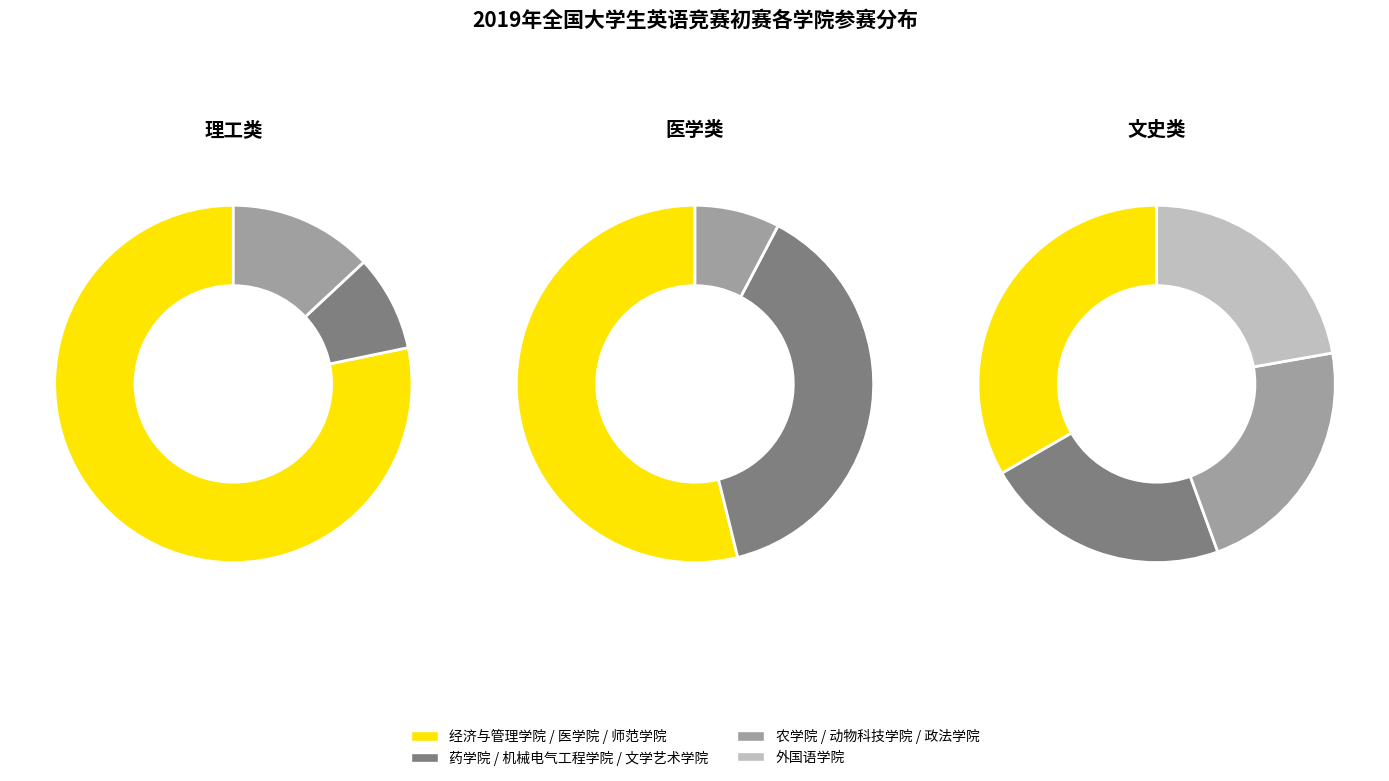

What is the smallest slice in the pie chart?

文学艺术学院